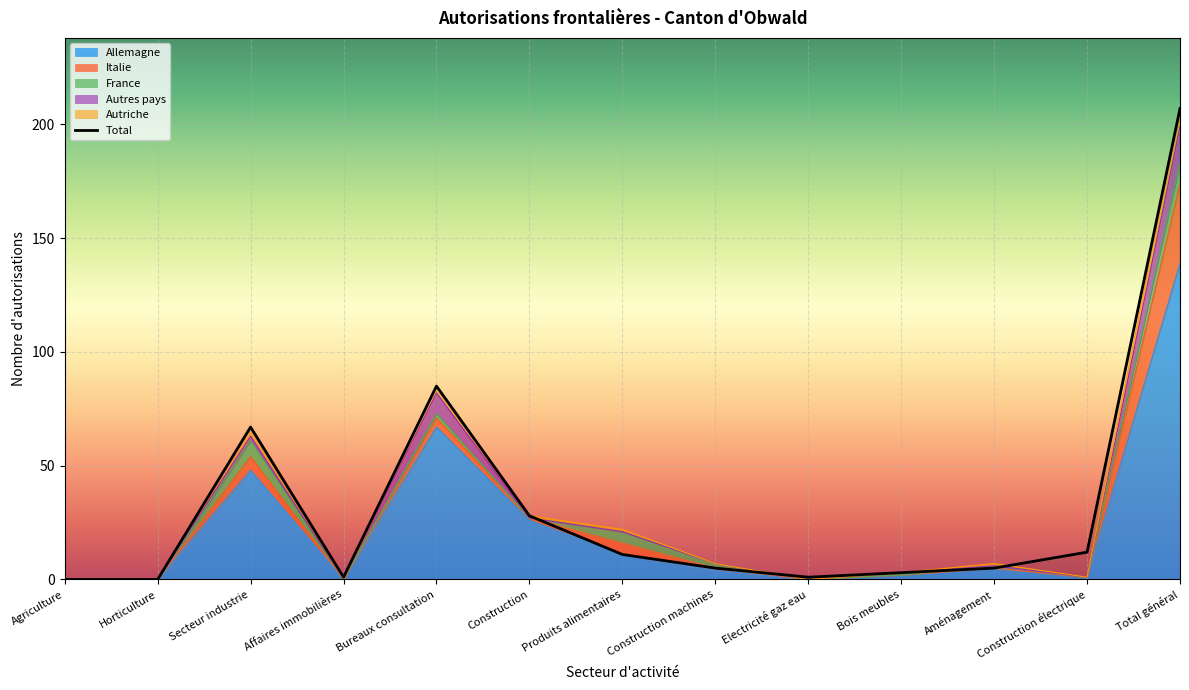

What is the sum of all values?

425